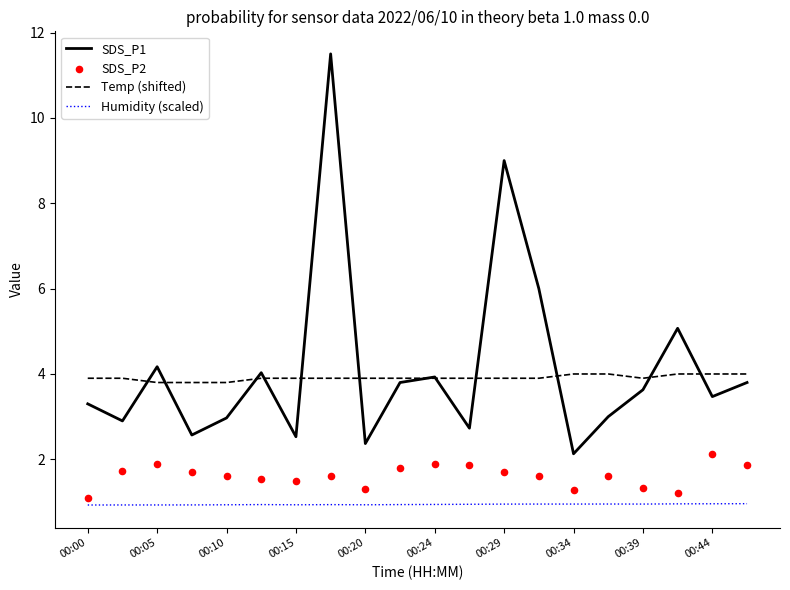

At how many categories does at least one series exceed 7?

2